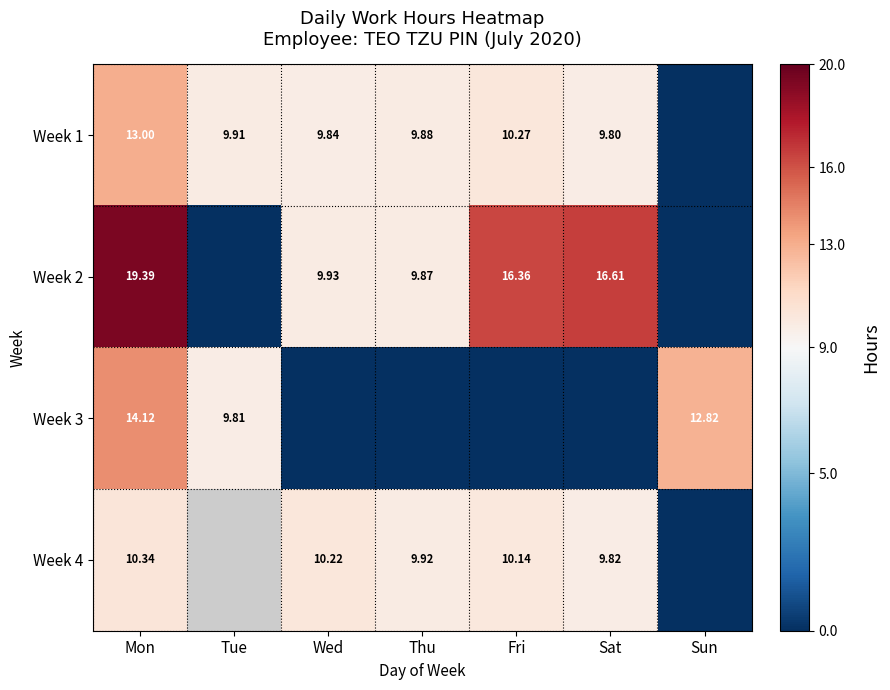

Is the value of Week 2 at Mon greater than the value of Week 3 at Mon?

Yes